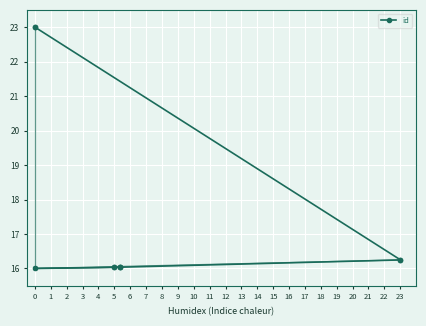

The value at 3 is 11.1. True or false?

False